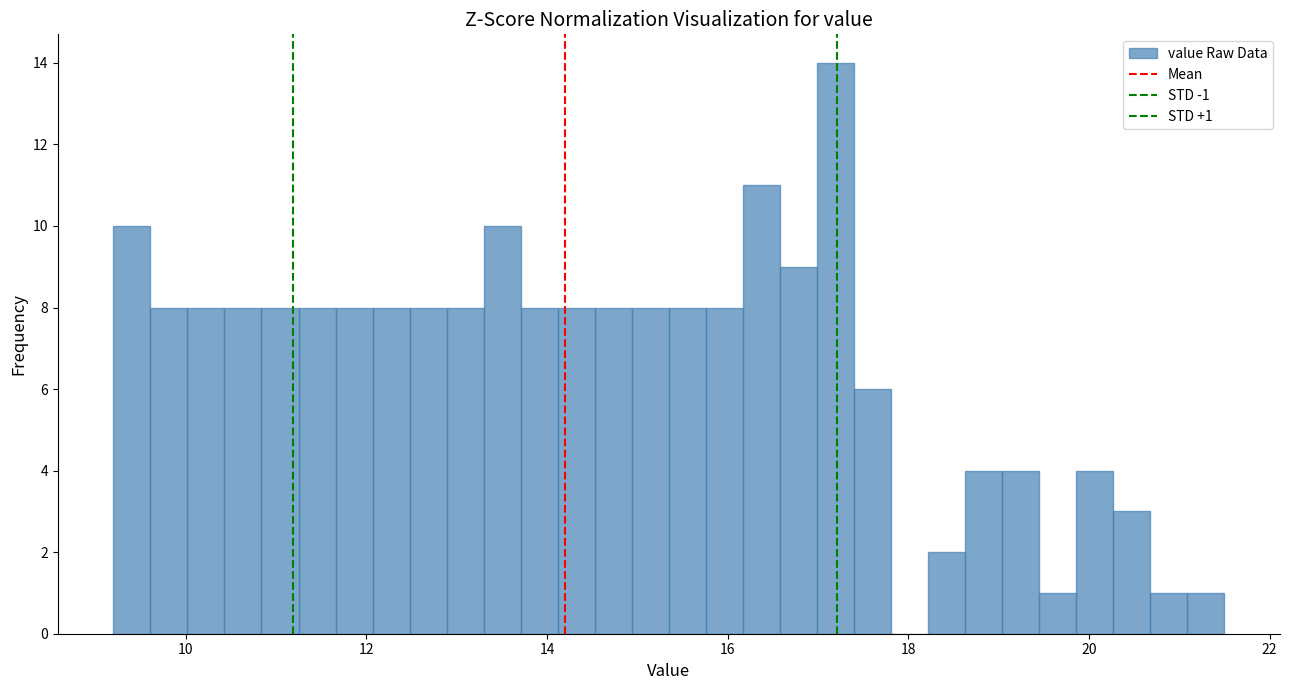

Around what value on the x-axis is the tallest bar? Give the approximate position of its centre, as read against the axis.

17.2